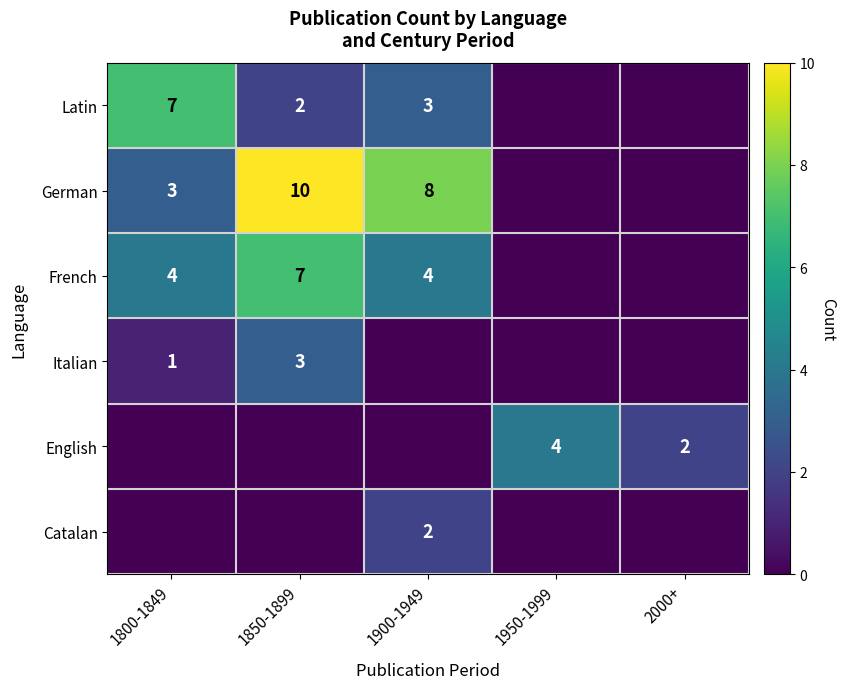

What is the total value across all series at 1950-1999?

4